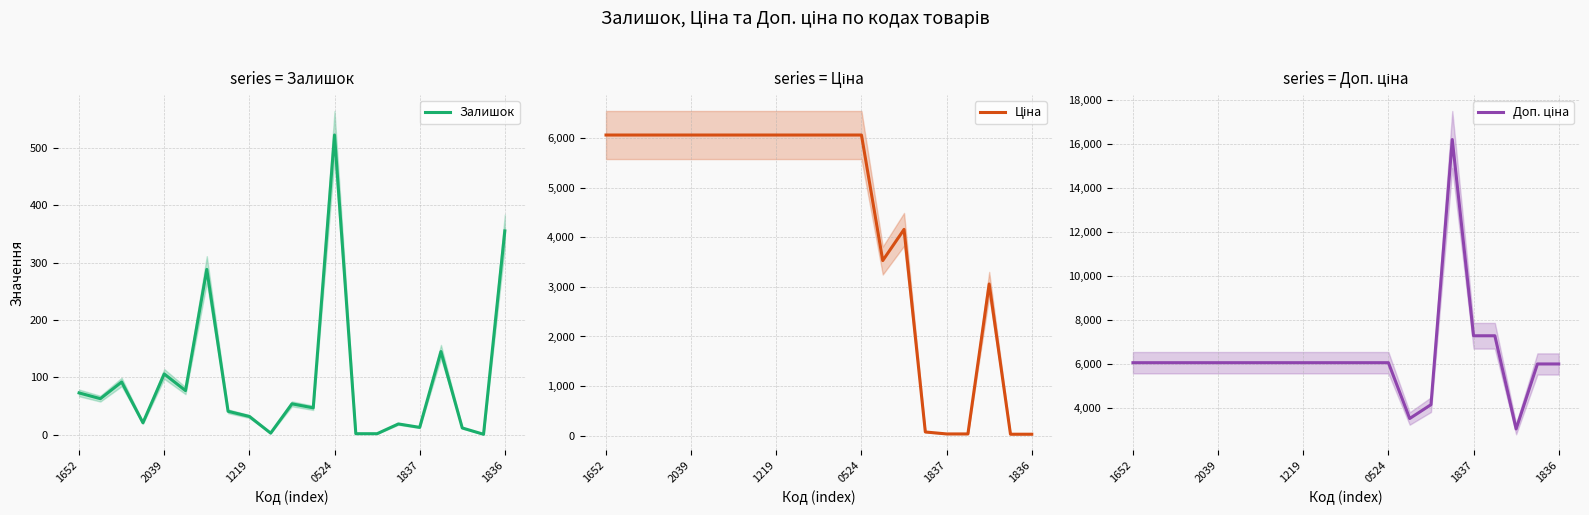

What is the value of the Залишок point at the 1st from the left?

73.0